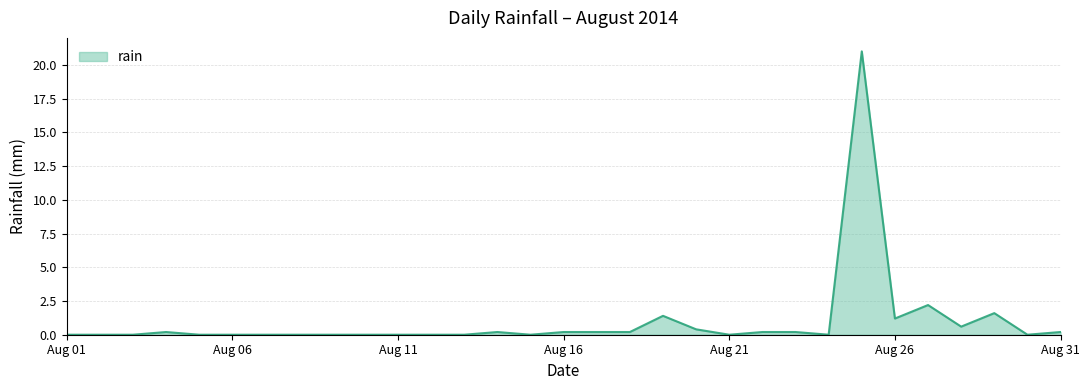

What is the average value?

1.0